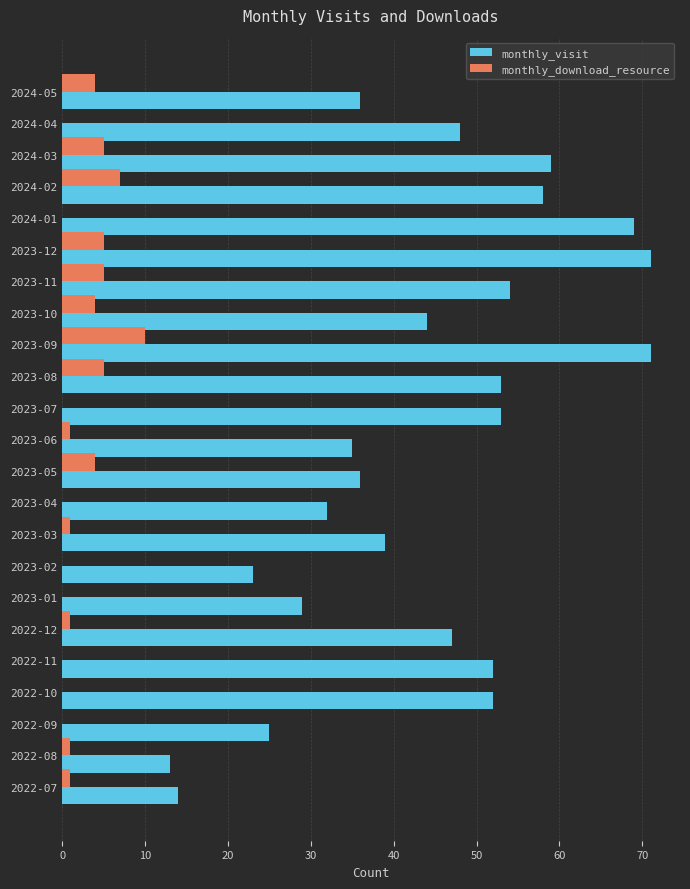

How many series are shown in this chart?

2